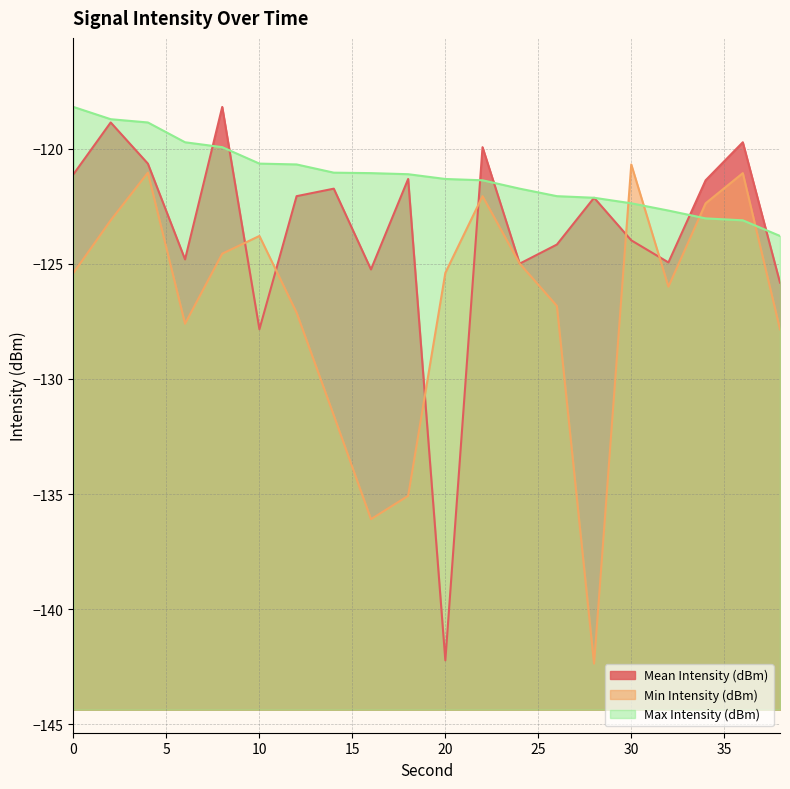

Reading right to left, what are all the values shown in this chart?

Mean Intensity (dBm): -125.8	-119.7	-121.4	-124.9	-124.0	-122.1	-124.2	-125.0	-119.9	-142.2	-121.3	-125.2	-121.7	-122.1	-127.8	-118.2	-124.8	-120.6	-118.9	-121.1
Min Intensity (dBm): -127.8	-121.1	-122.4	-126.0	-120.7	-142.4	-126.8	-125.0	-122.1	-125.4	-135.1	-136.1	-131.6	-127.1	-123.8	-124.6	-127.6	-121.0	-123.1	-125.4
Max Intensity (dBm): -123.8	-123.1	-123.0	-122.7	-122.4	-122.1	-122.1	-121.7	-121.4	-121.3	-121.1	-121.1	-121.0	-120.7	-120.6	-119.9	-119.7	-118.9	-118.7	-118.2